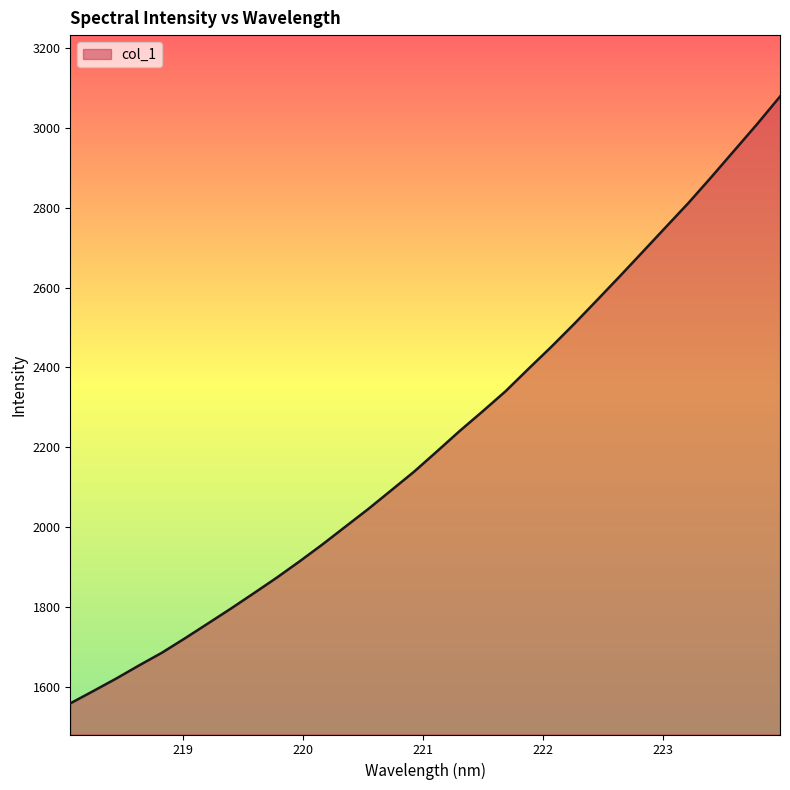

What is the smallest value displayed?

1558.6